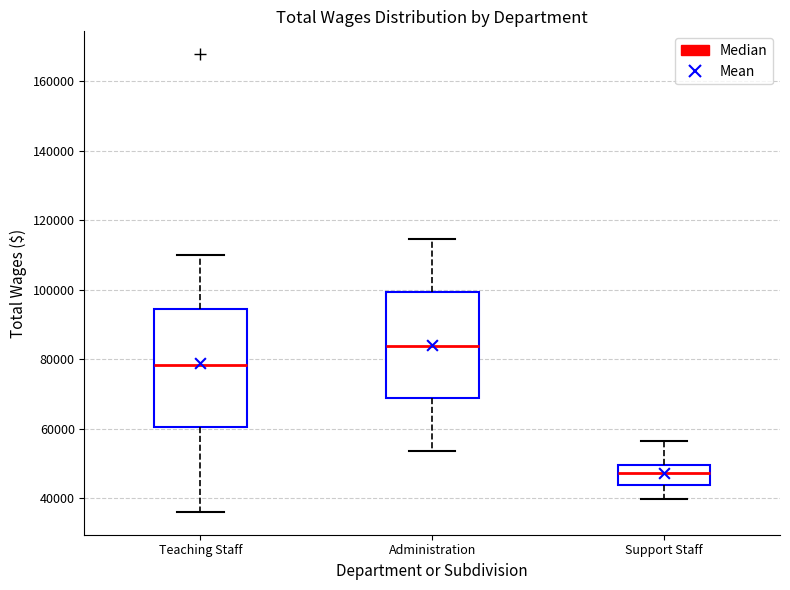

Where does the lower whisker of the box for Support Staff end on the y-axis? The values are not printed on the chart, so give them approximately, as read against the axis.

40000